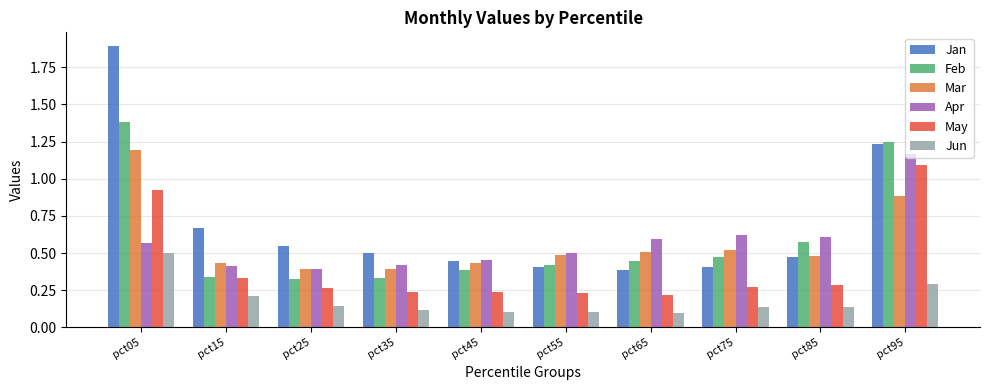

Which series changed the most between pct65 and pct95?

May